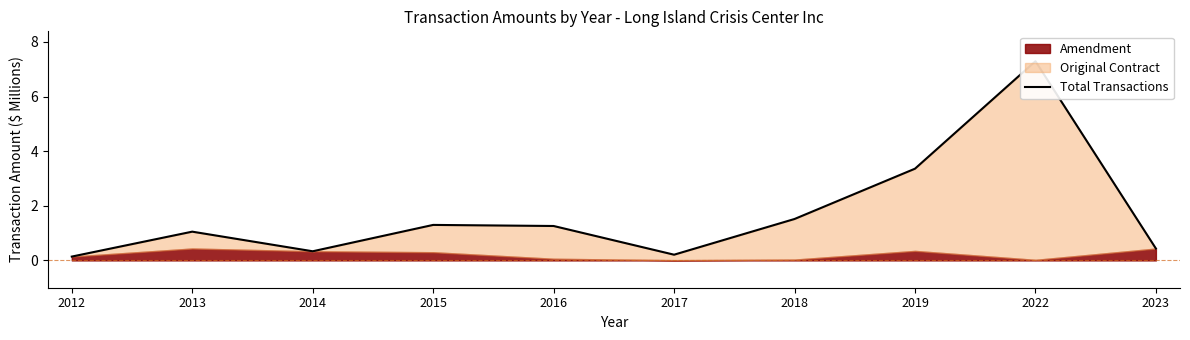

Does the chart display data point markers on the line(s)?

No